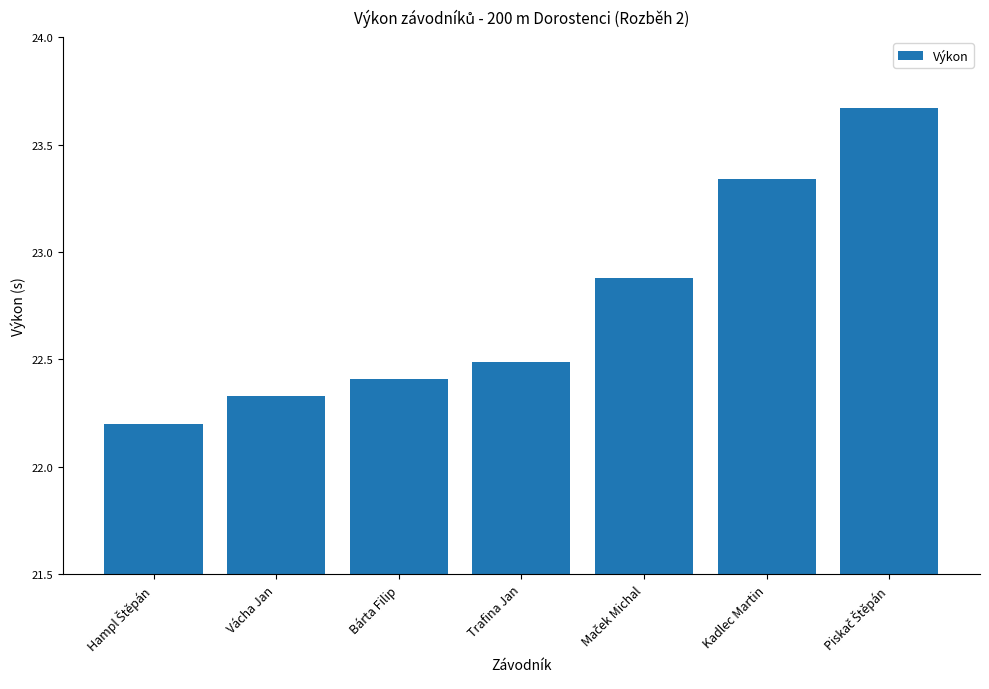

Between Bárta Filip and Vácha Jan, which is larger?

Bárta Filip